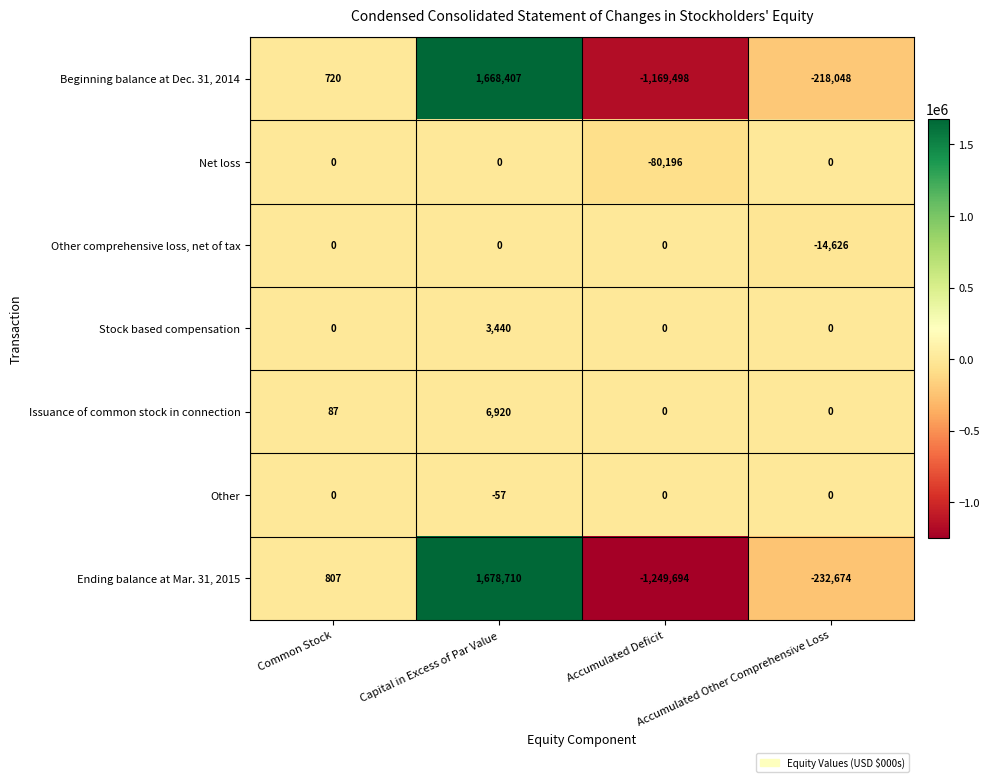

Where is Other comprehensive loss, net of tax nearest to the value -7313?

Common Stock